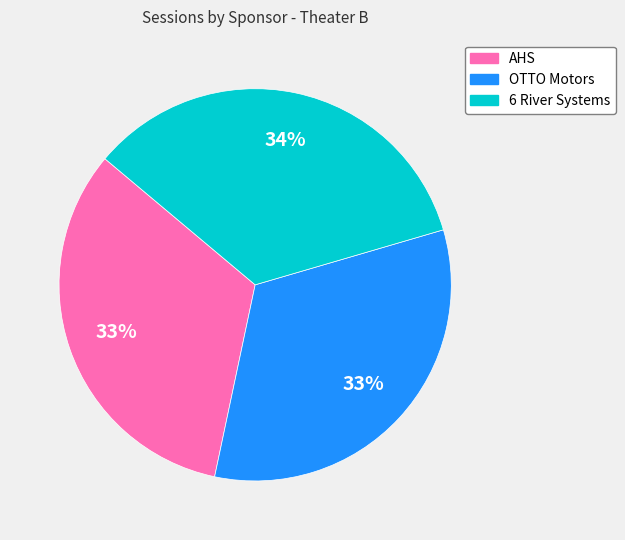

True or false: 6 River Systems accounts for 48% of the total.

False